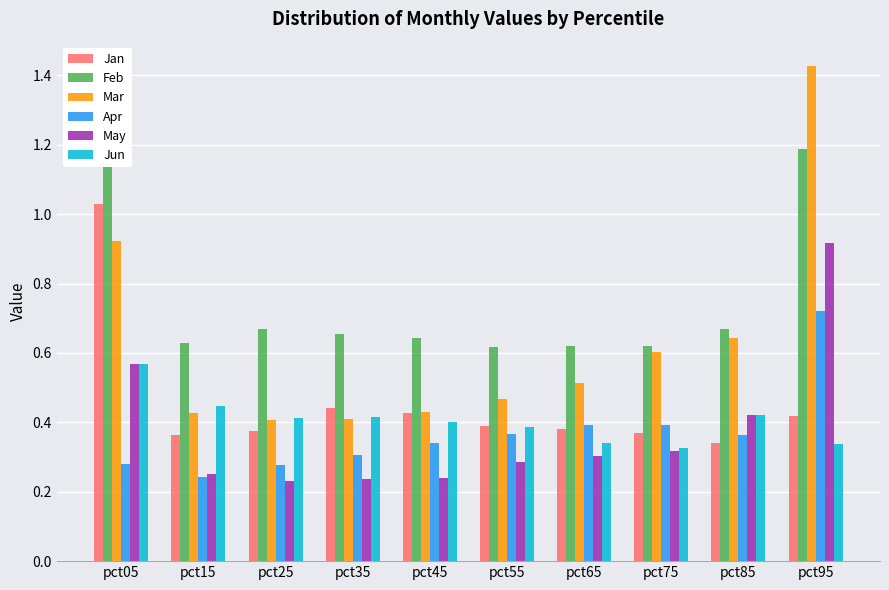

Reading left to right, transcribe all the data shown in this chart.

Jan: pct05=1.0	pct15=0.4	pct25=0.4	pct35=0.4	pct45=0.4	pct55=0.4	pct65=0.4	pct75=0.4	pct85=0.3	pct95=0.4
Feb: pct05=1.2	pct15=0.6	pct25=0.7	pct35=0.7	pct45=0.6	pct55=0.6	pct65=0.6	pct75=0.6	pct85=0.7	pct95=1.2
Mar: pct05=0.9	pct15=0.4	pct25=0.4	pct35=0.4	pct45=0.4	pct55=0.5	pct65=0.5	pct75=0.6	pct85=0.6	pct95=1.4
Apr: pct05=0.3	pct15=0.2	pct25=0.3	pct35=0.3	pct45=0.3	pct55=0.4	pct65=0.4	pct75=0.4	pct85=0.4	pct95=0.7
May: pct05=0.6	pct15=0.3	pct25=0.2	pct35=0.2	pct45=0.2	pct55=0.3	pct65=0.3	pct75=0.3	pct85=0.4	pct95=0.9
Jun: pct05=0.6	pct15=0.4	pct25=0.4	pct35=0.4	pct45=0.4	pct55=0.4	pct65=0.3	pct75=0.3	pct85=0.4	pct95=0.3